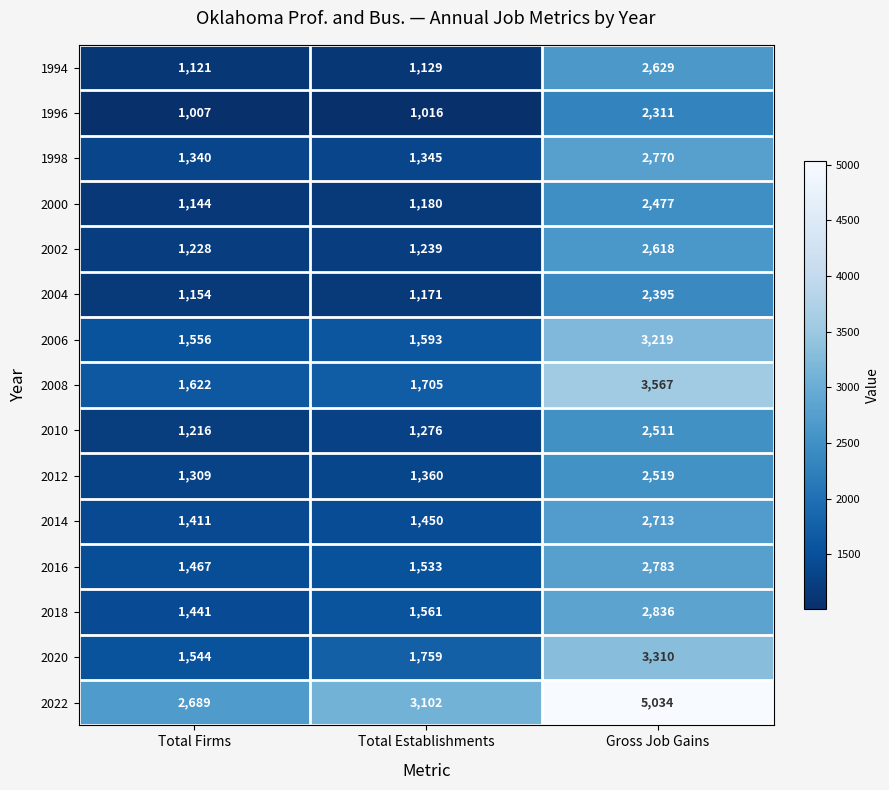

Is it true that 2008 equals 356 at Total Firms?

False